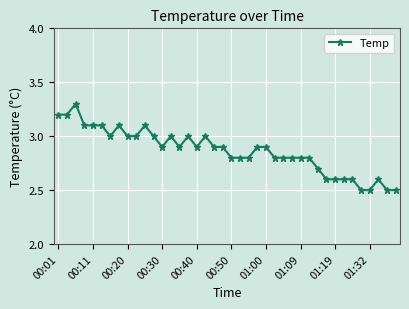

What is the difference between the maximum and minimum values?

0.8